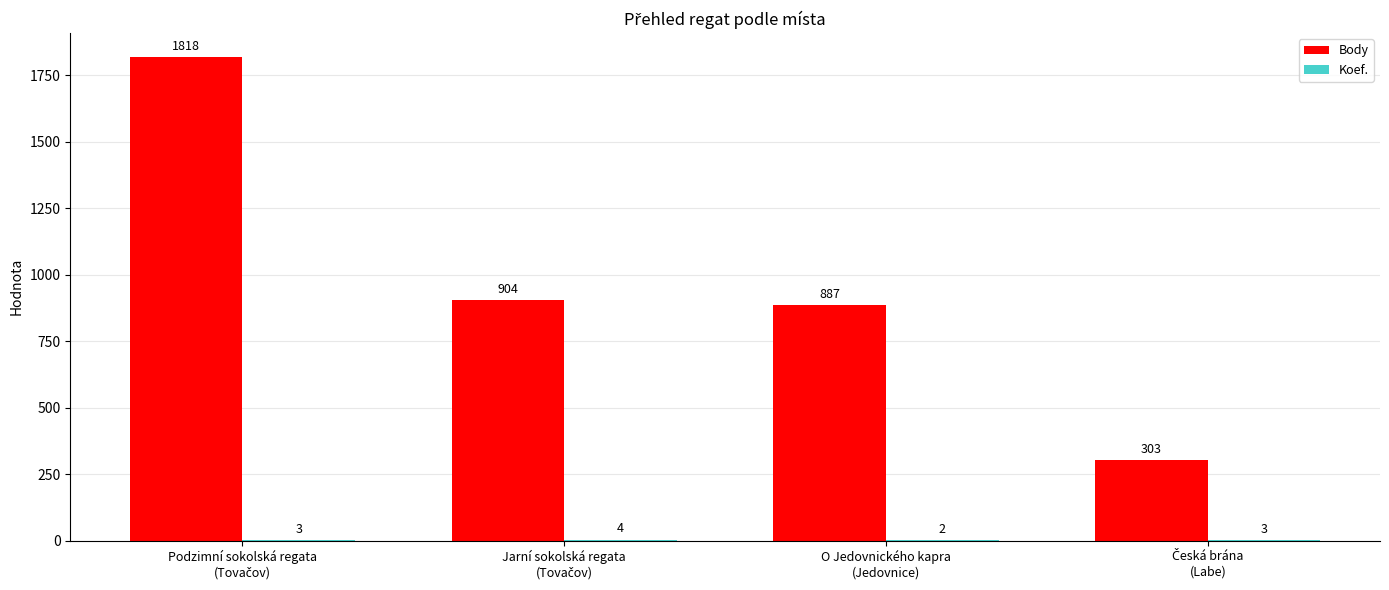

Which series has the largest total across all categories?

Body